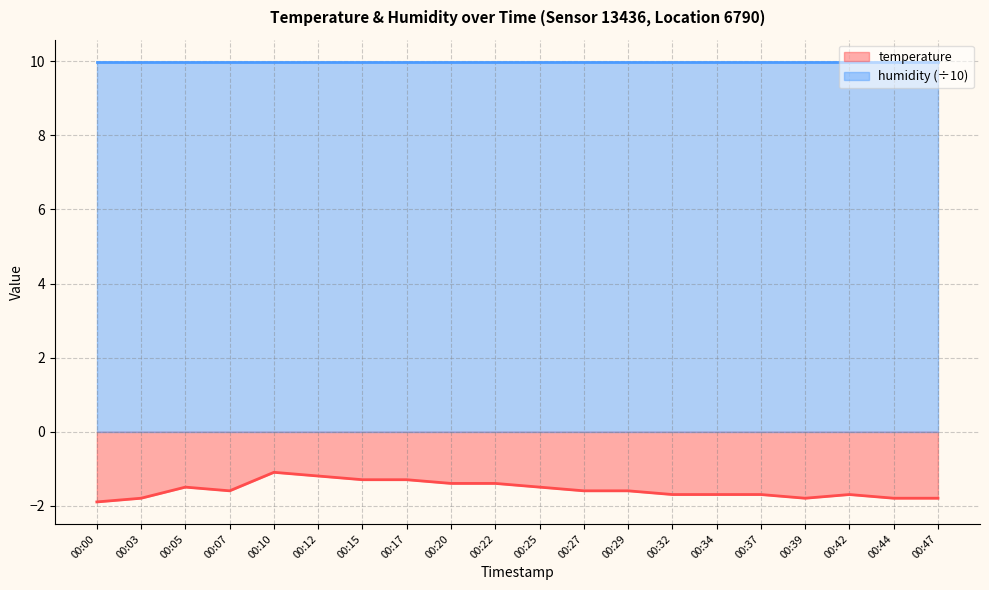

List the labels in order of value, smallest first.

00:00, 00:03, 00:39, 00:44, 00:47, 00:32, 00:34, 00:37, 00:42, 00:07, 00:27, 00:29, 00:05, 00:25, 00:20, 00:22, 00:15, 00:17, 00:12, 00:10